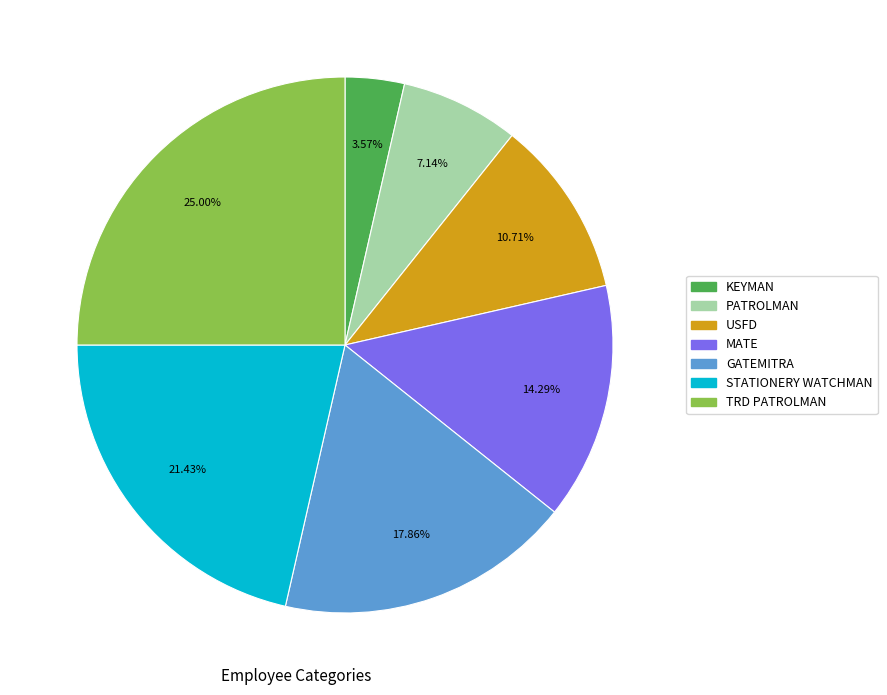

Do KEYMAN and TRD PATROLMAN together represent more than half of the pie?

No